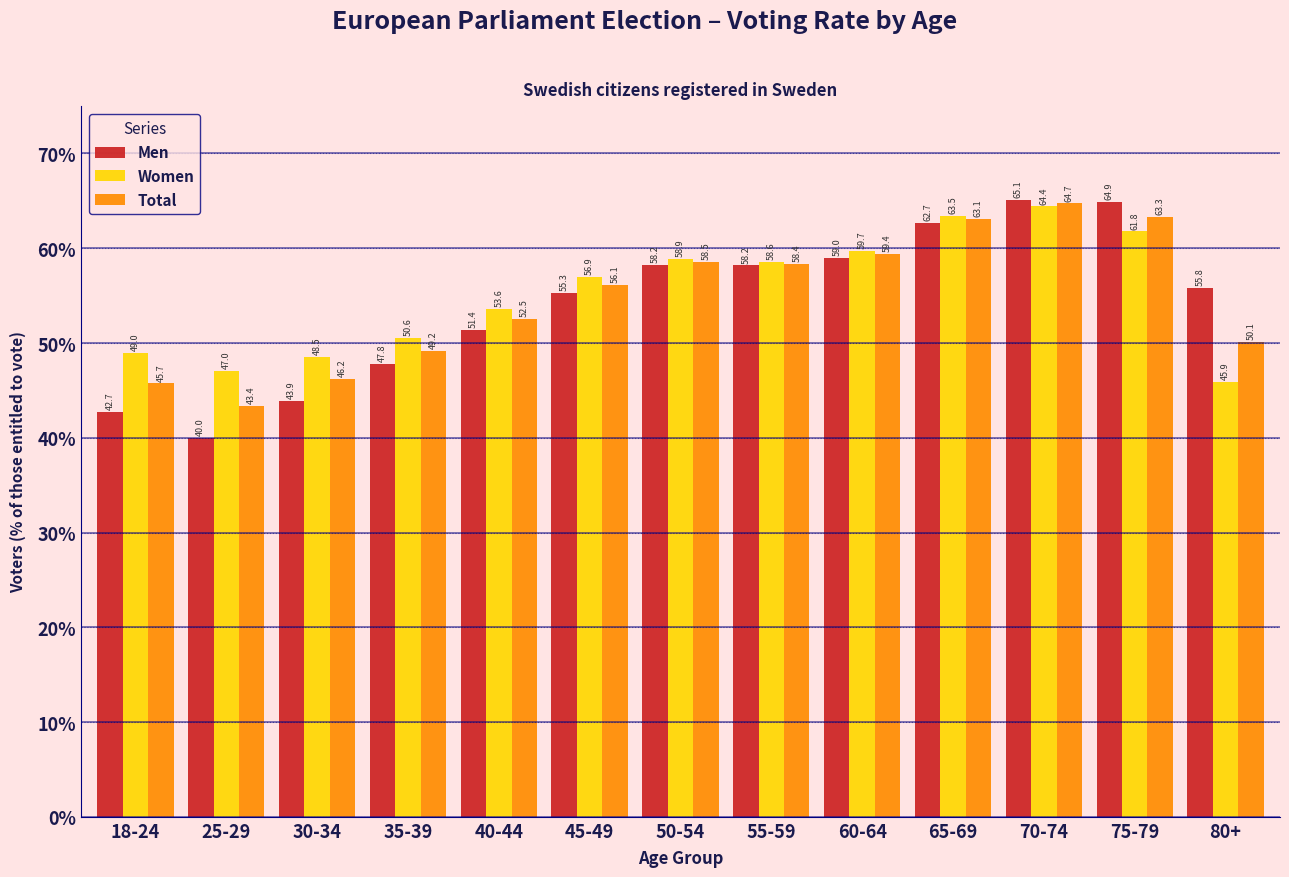

Which series has the largest range (max minus min)?

Men